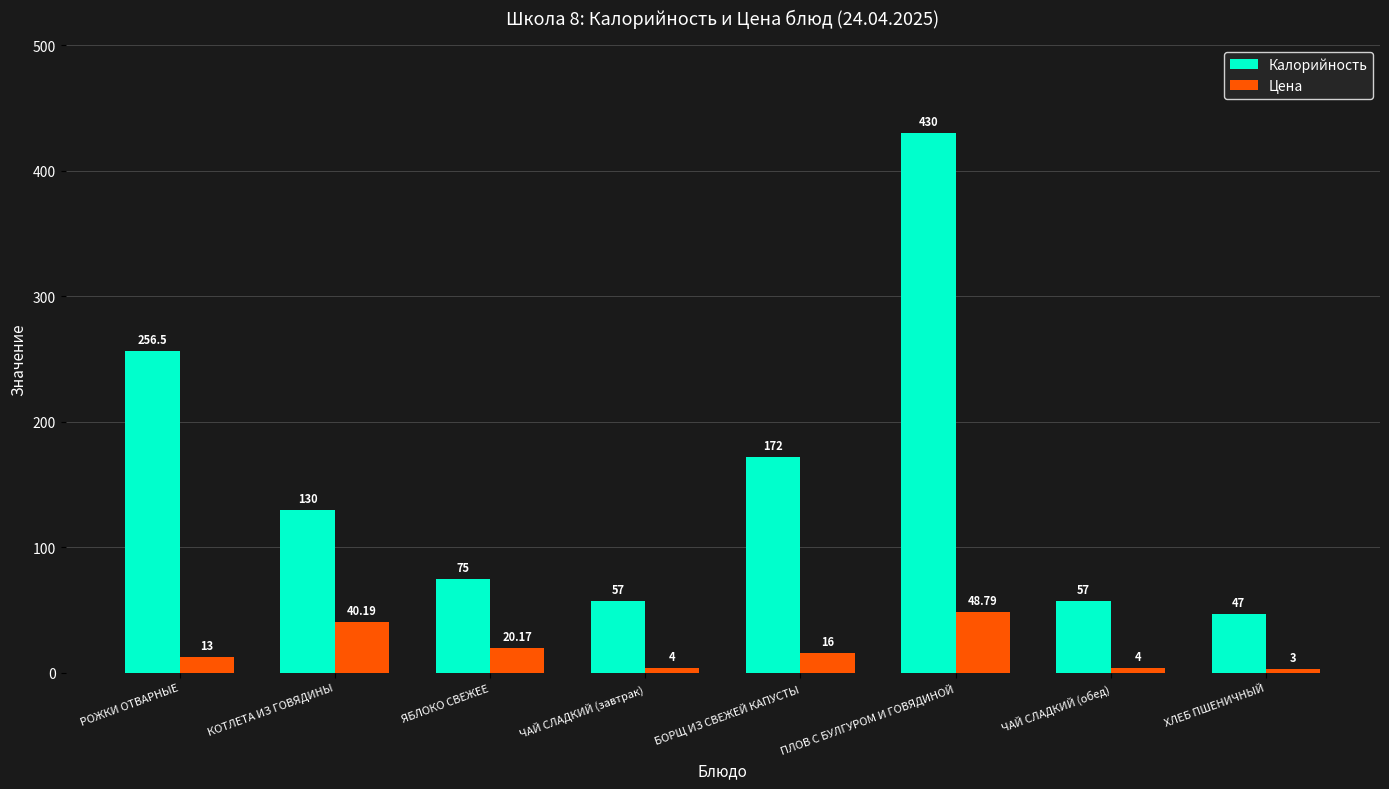

What is the spread (max minus min) of values at БОРЩ ИЗ СВЕЖЕЙ КАПУСТЫ?

156.0